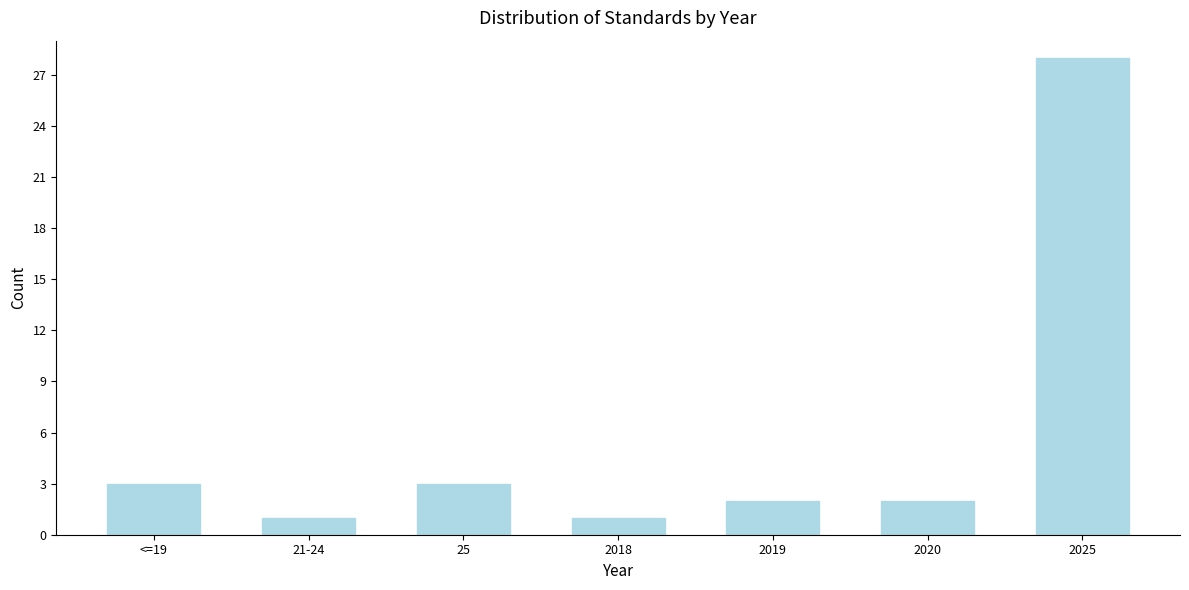

Reading right to left, extract all data points from this chart.

2025=28	2020=2	2019=2	2018=1	25=3	21-24=1	<=19=3